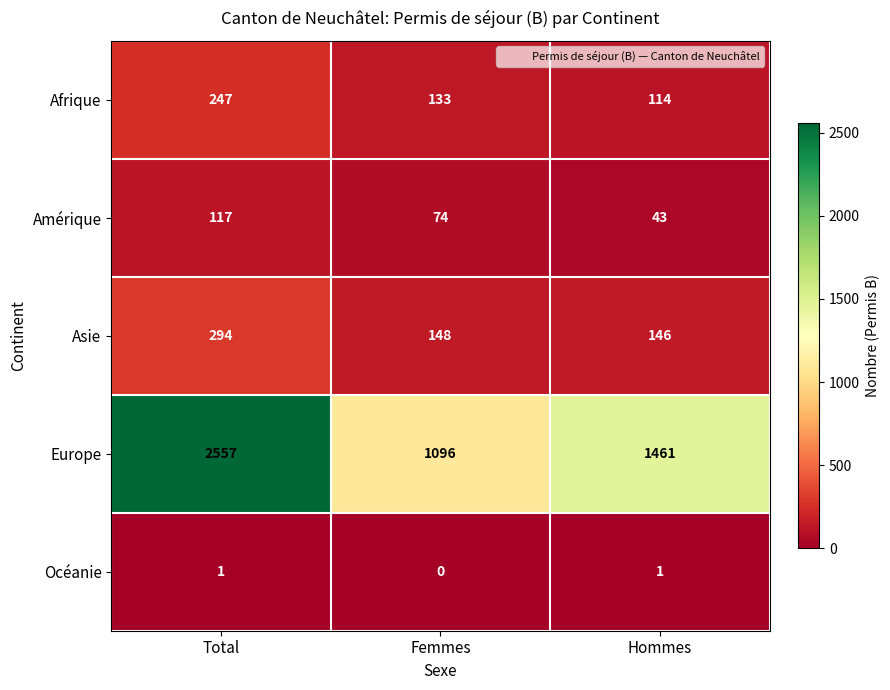

Which category has the highest value in the Europe series?

Total